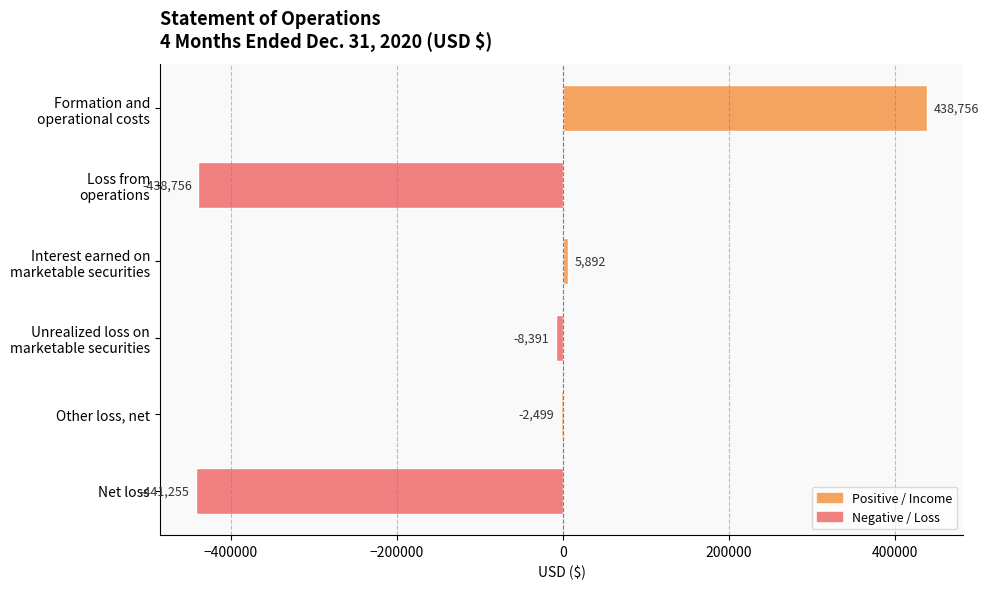

At which label is the value closest to -1249?

Other loss, net